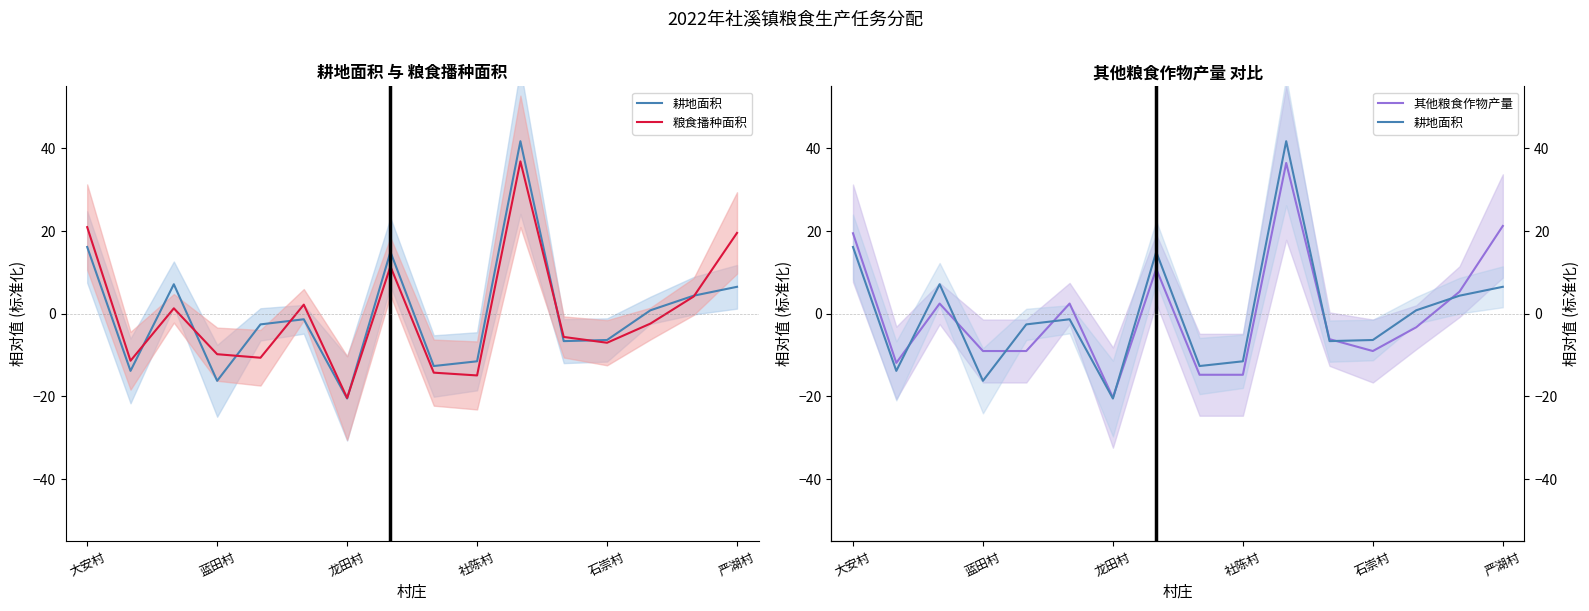

Which series ends up on top after the final intersection of 其他粮食作物产量 and 粮食播种面积?

其他粮食作物产量